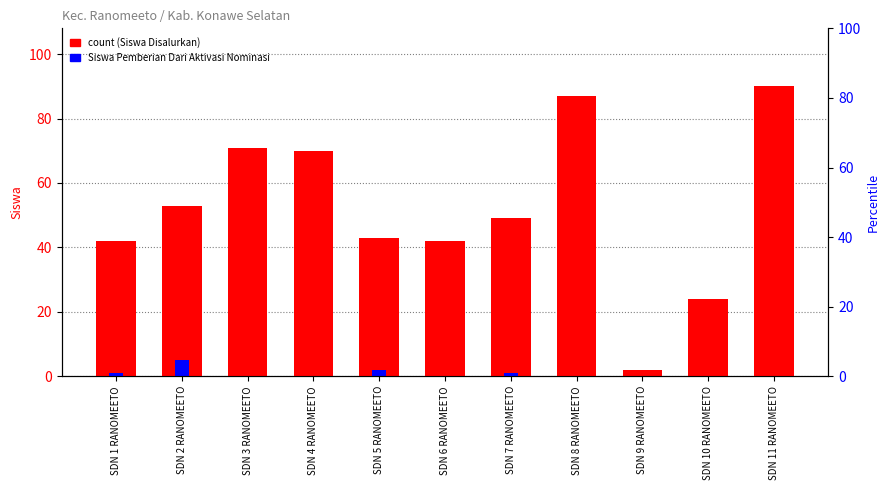

At SDN 9 RANOMEETO, list the series in order from largest to smallest.

Siswa Disalurkan, Siswa Pemberian Dari Aktivasi Nominasi